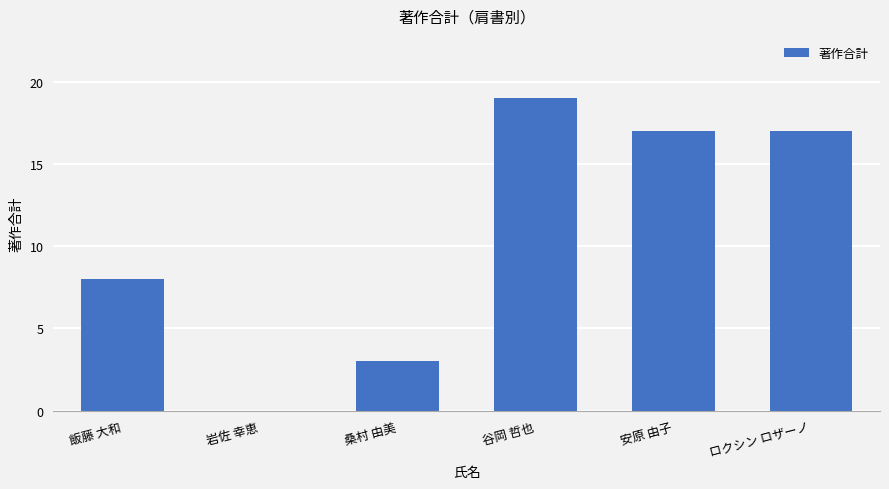

Count the values in the range 3 to 17.

4